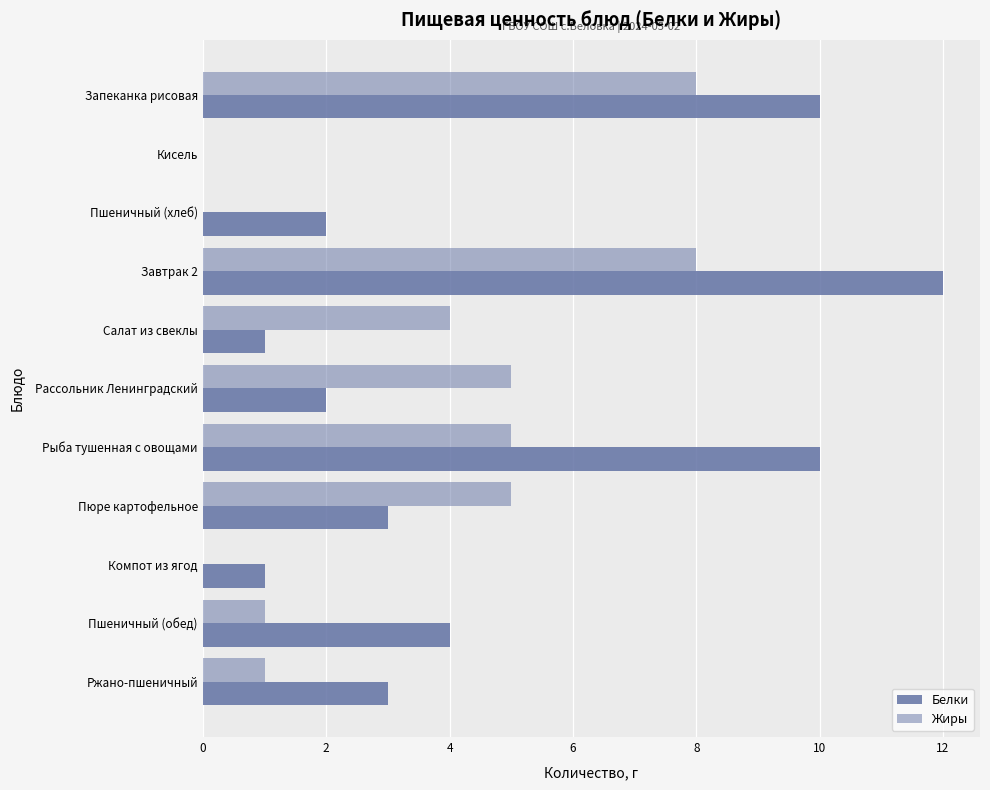

How many series are shown in this chart?

2